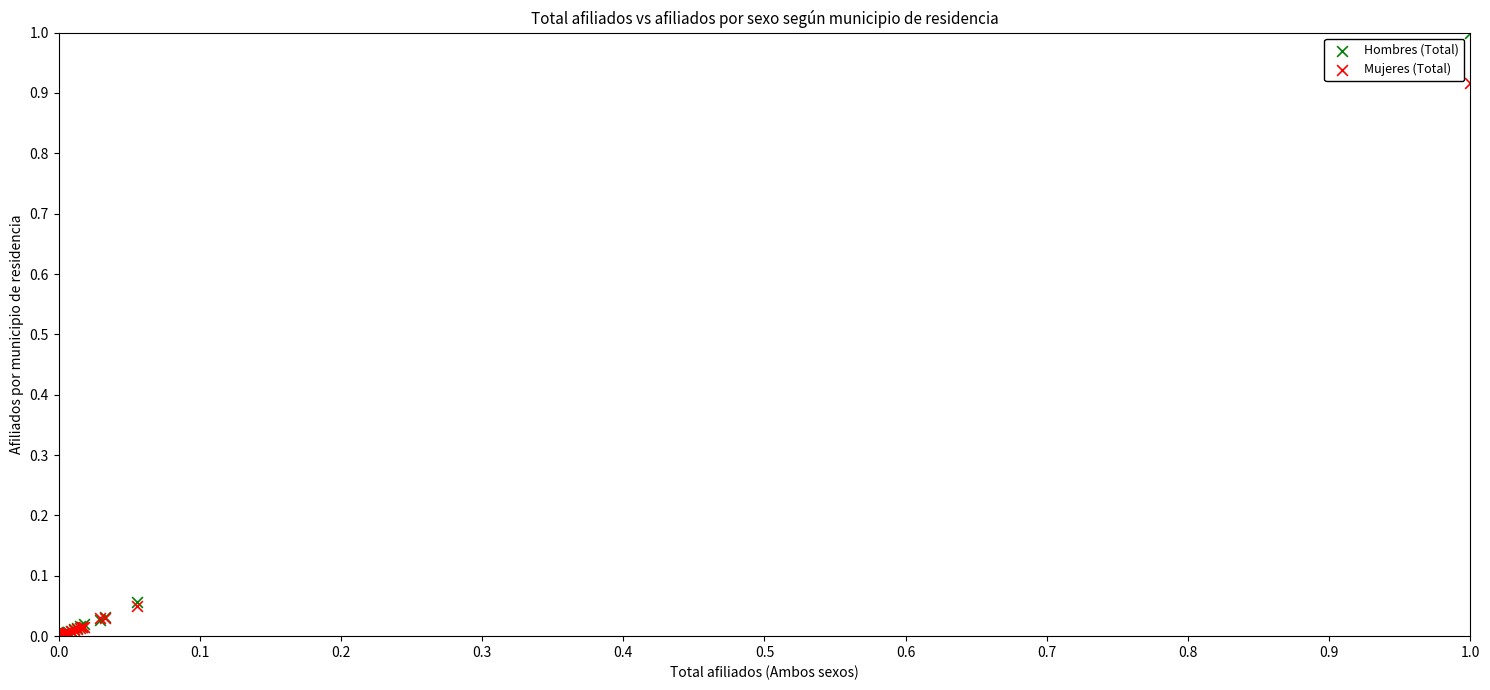

What are all the series names shown in the legend?

Hombres (Total), Mujeres (Total)